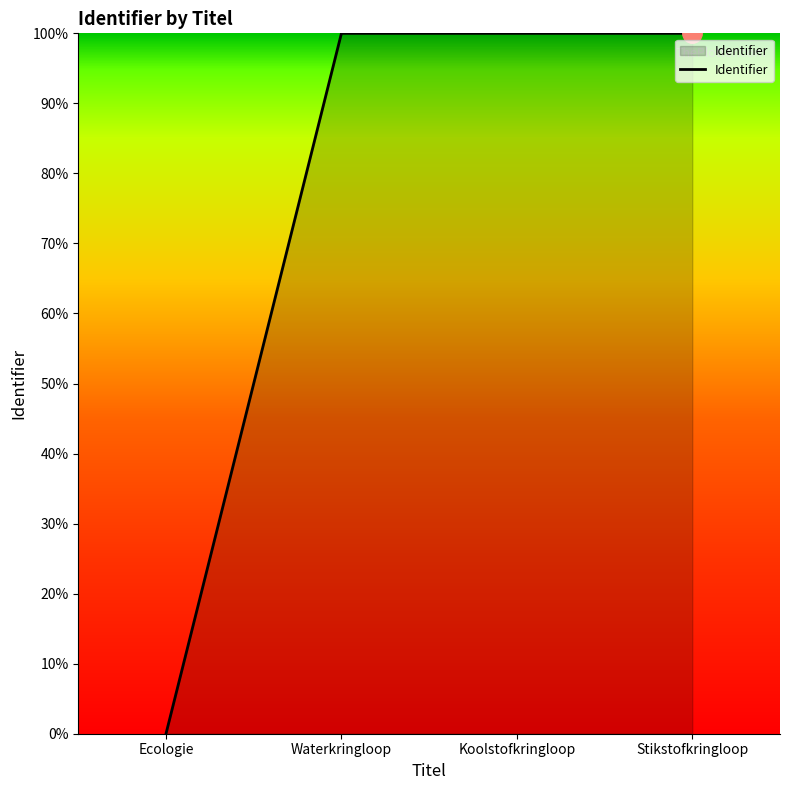

What is the difference between the maximum and minimum values?

100.0